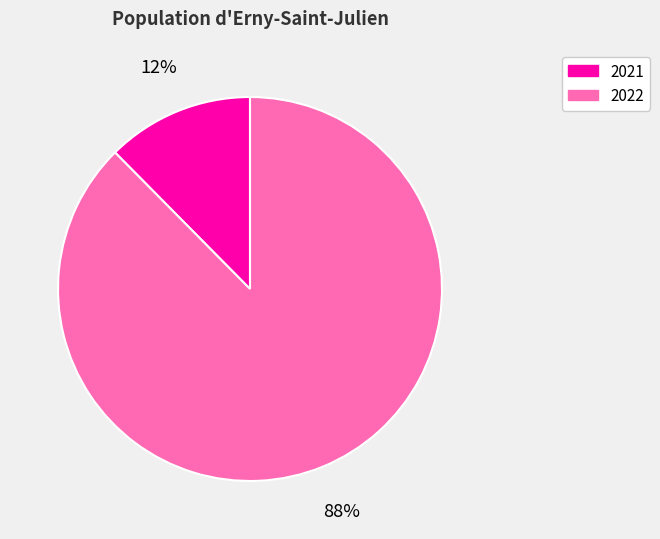

Which category has the biggest portion of the pie?

2022